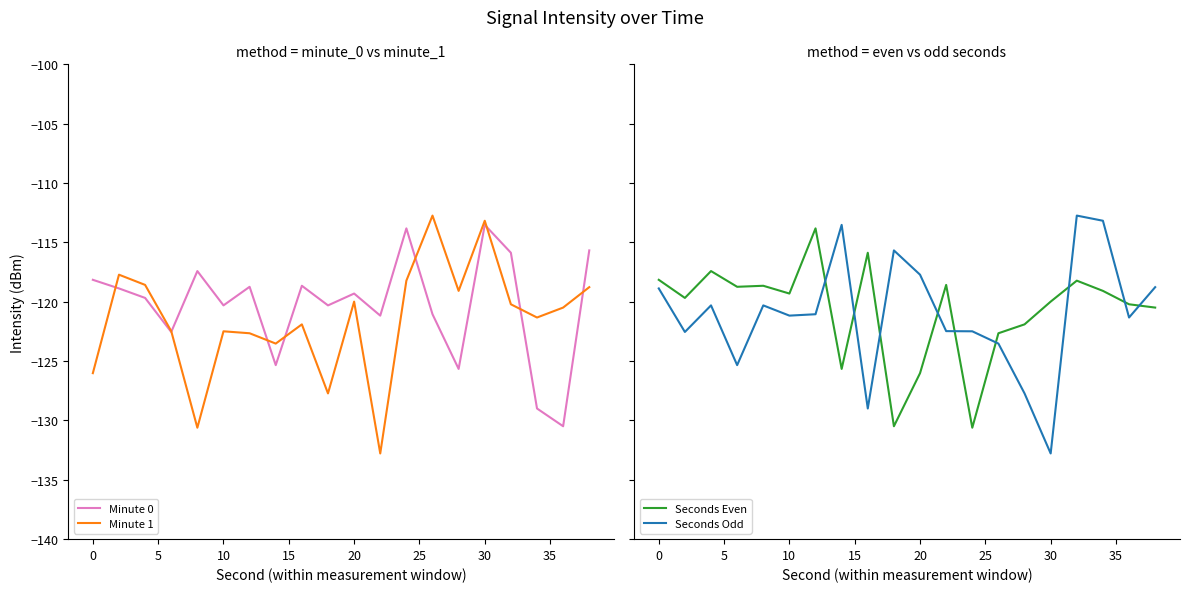

How many values in the Minute 0 series exceed -119?

9